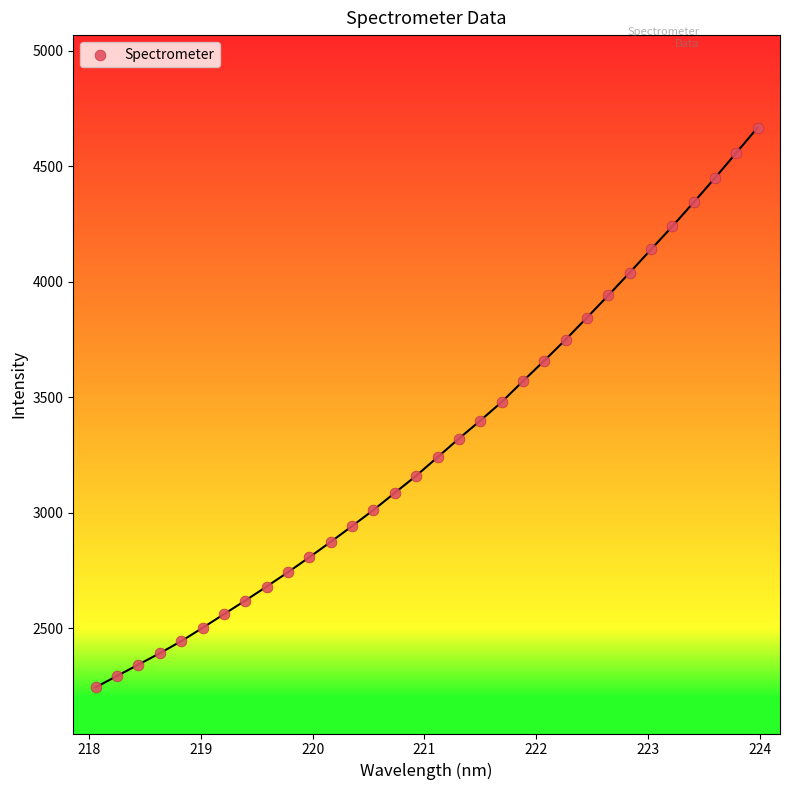

What is the range of X values (max minus min)?

5.9